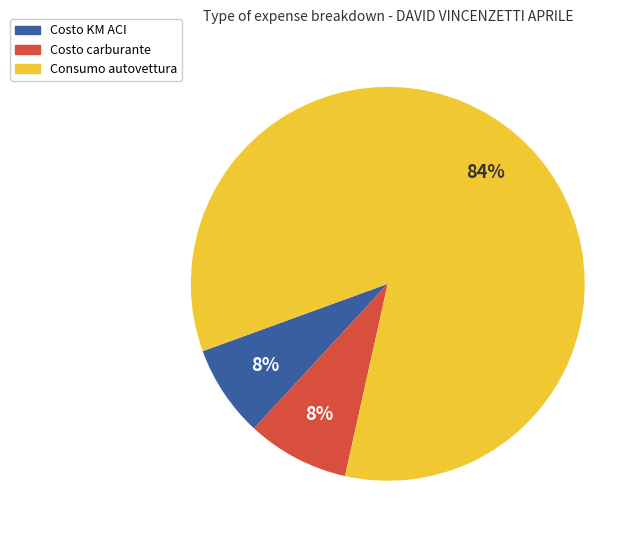

What is the largest slice in the pie chart?

Consumo autovettura